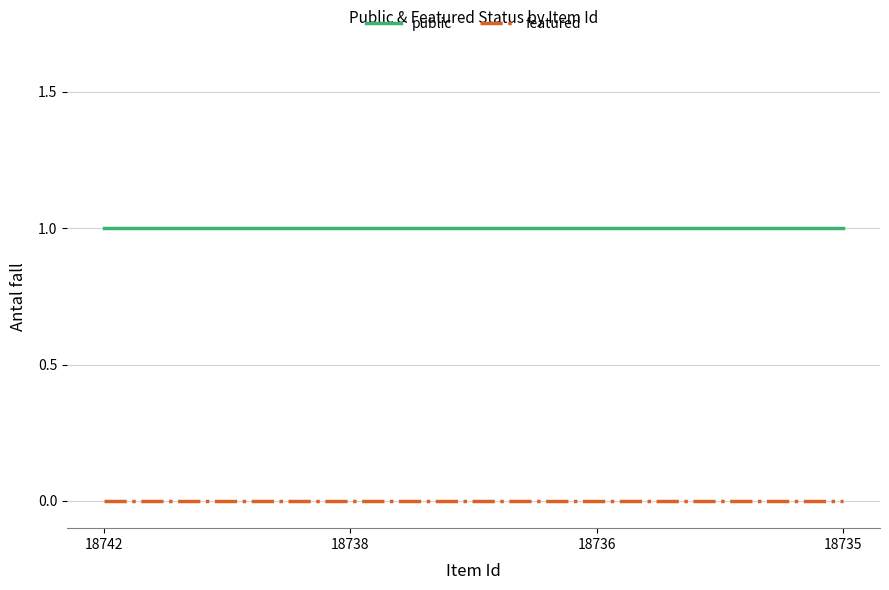

How many lines are shown in the chart?

2